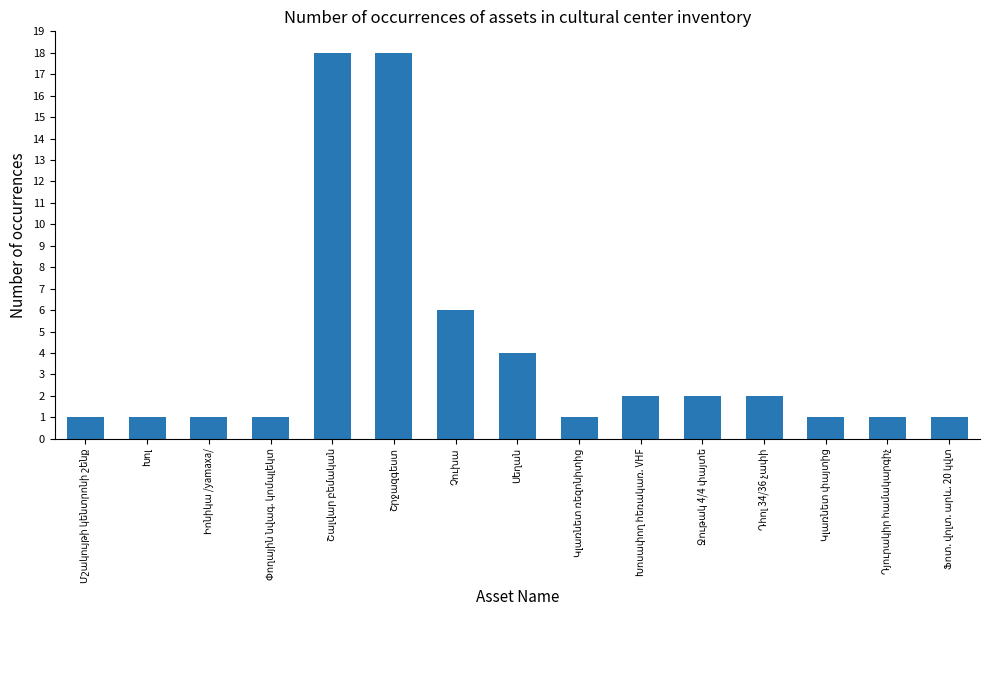

What is the greatest value displayed?

18